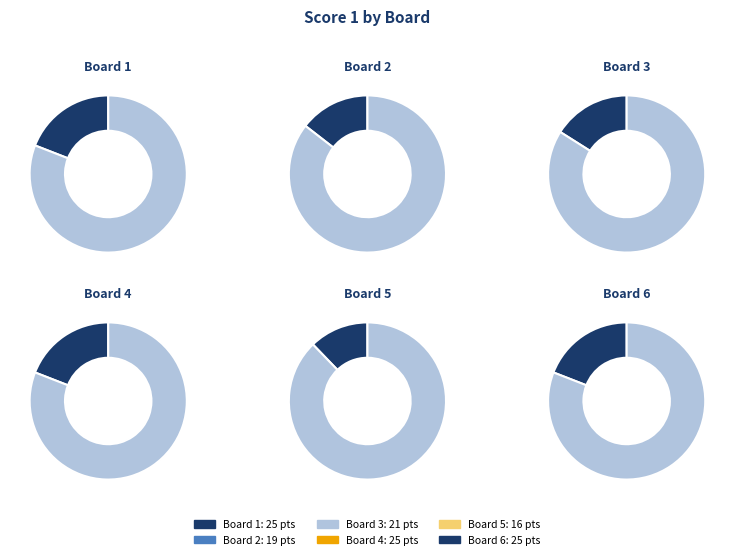

Which slice is the smallest?

5